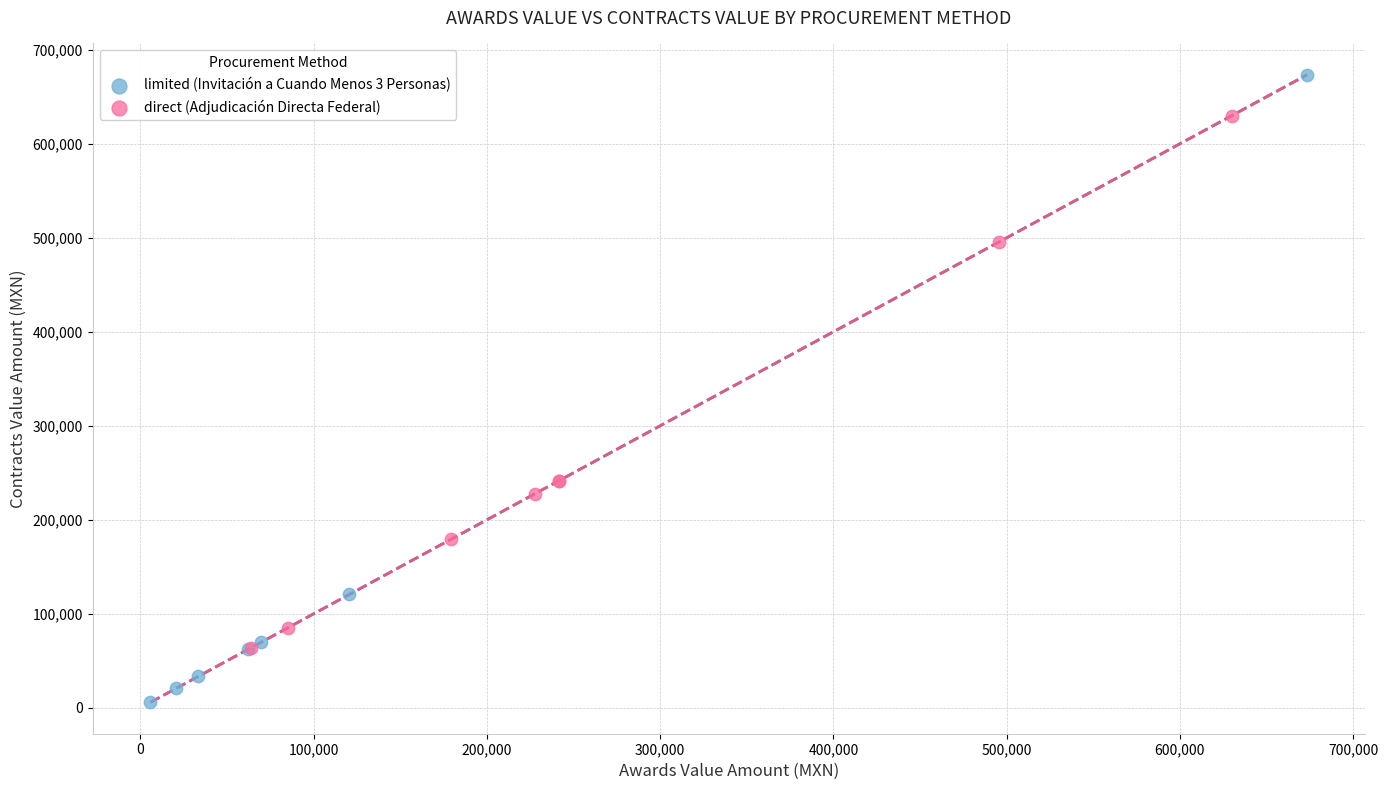

Which series contains the lowest Y value?

limited (Invitación a Cuando Menos 3 Personas)